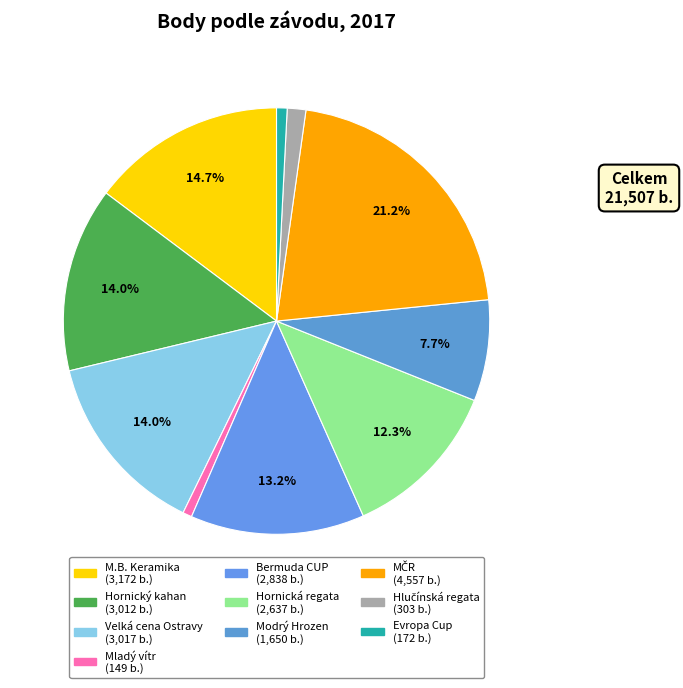

Count the number of slices in the pie.

10